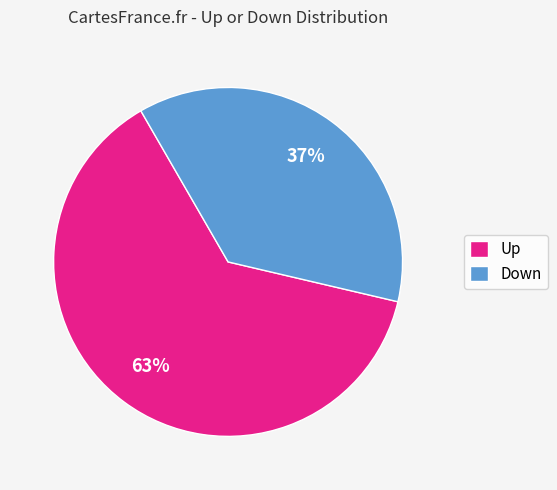

What is the ratio of the value at Up to the value at Down?

1.7